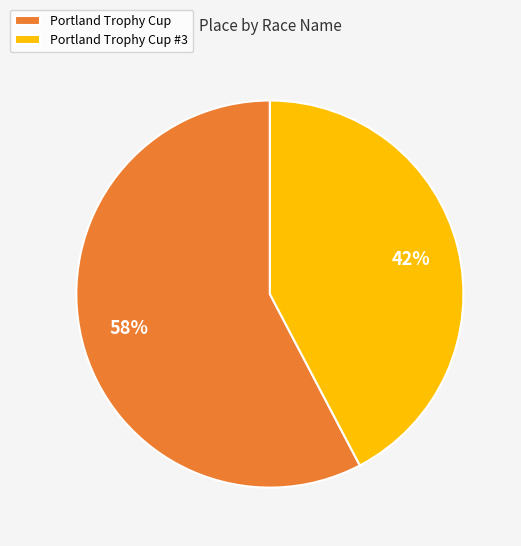

What is the ratio of the value at Portland Trophy Cup to the value at Portland Trophy Cup #3?

1.4